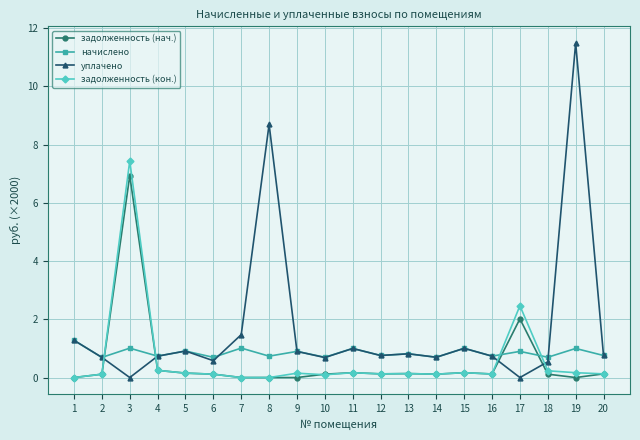

The уплачено series shows -7.7 at 17. True or false?

False